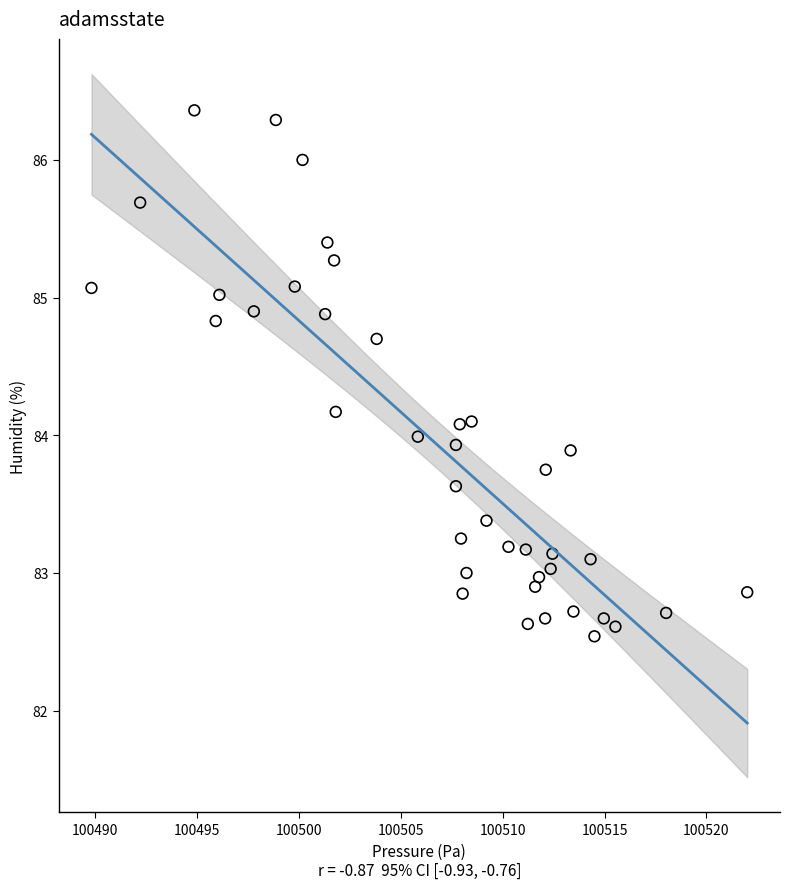

What is the range of X values (max minus min)?

32.2